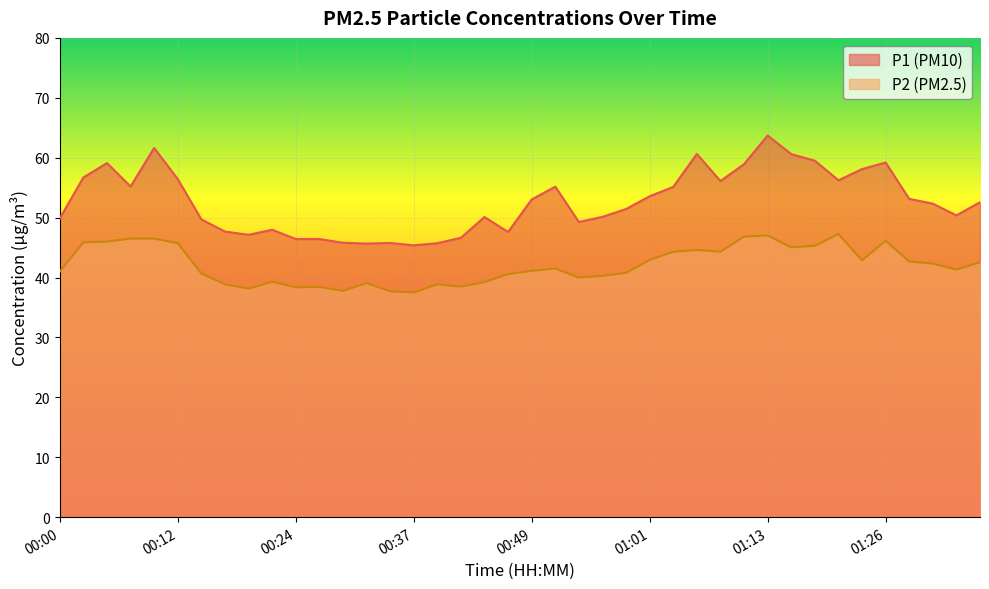

Does the chart display data point markers on the line(s)?

No